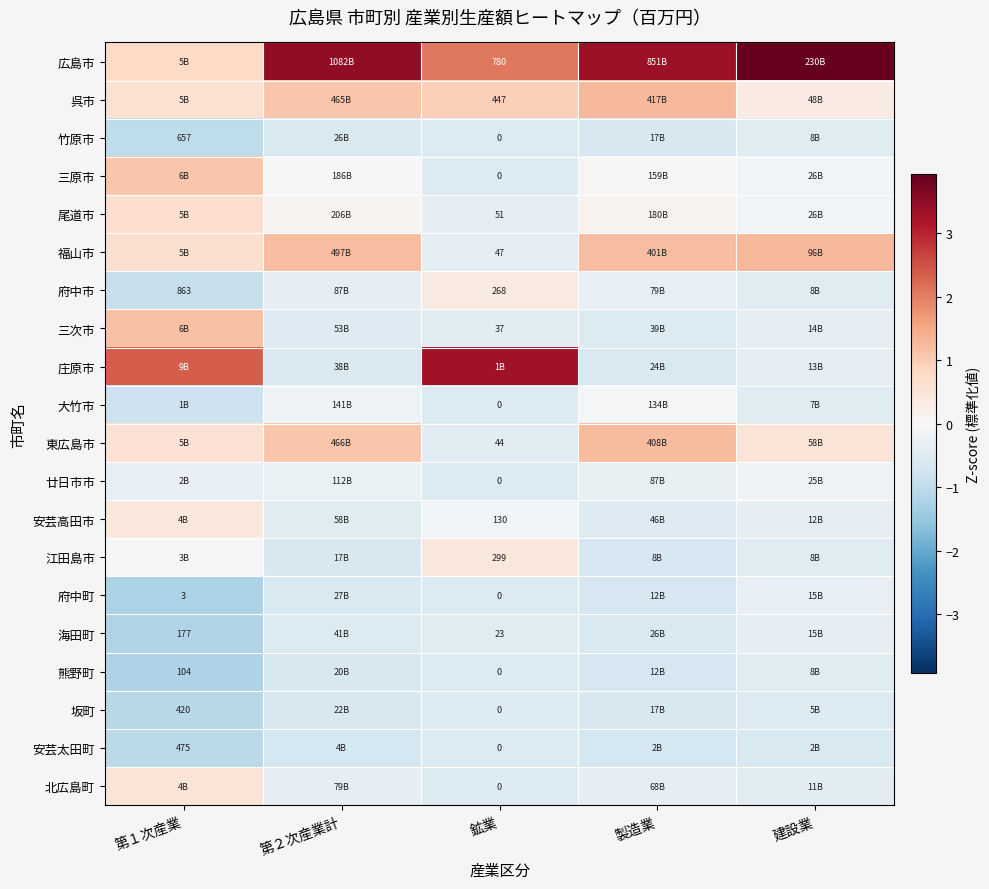

True or false: 大竹市 has a value of -0.2 at 第２次産業計.

True